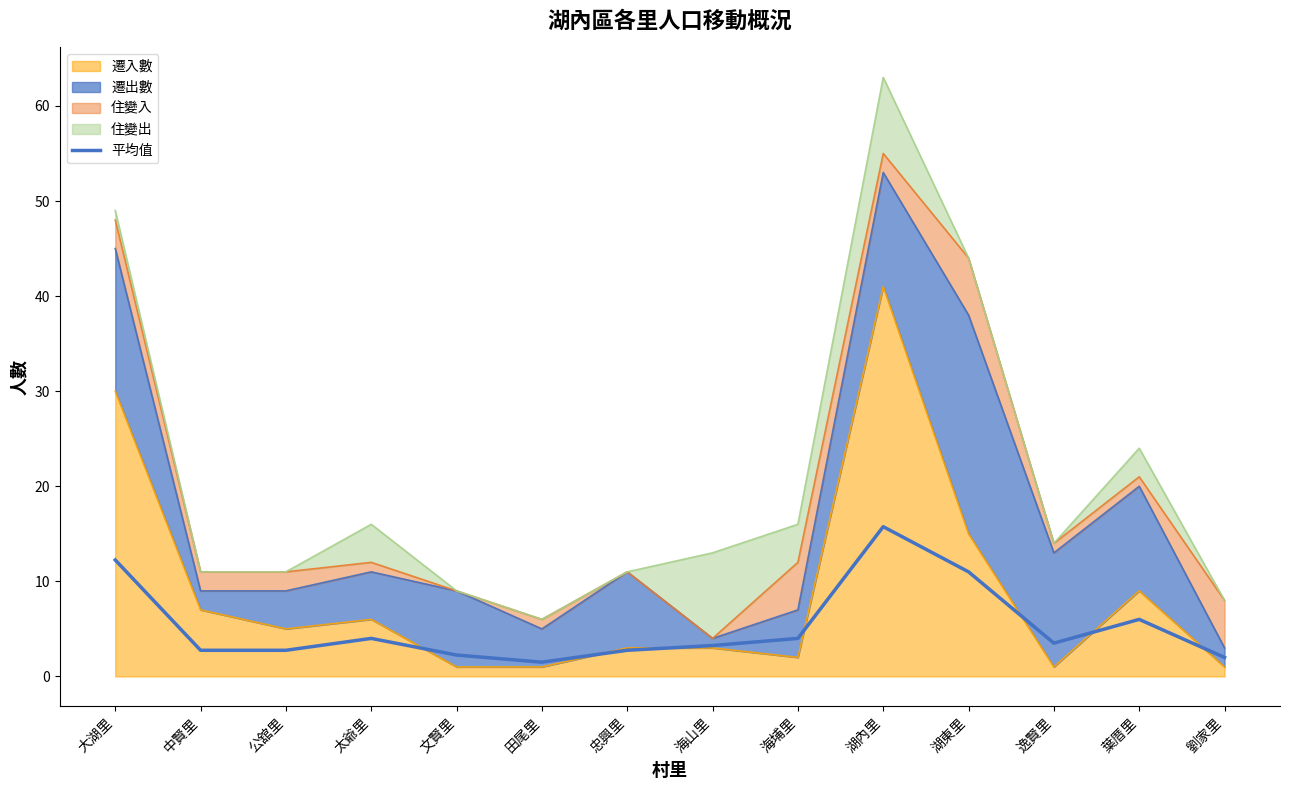

The value at 劉家里 is 2.0. True or false?

True